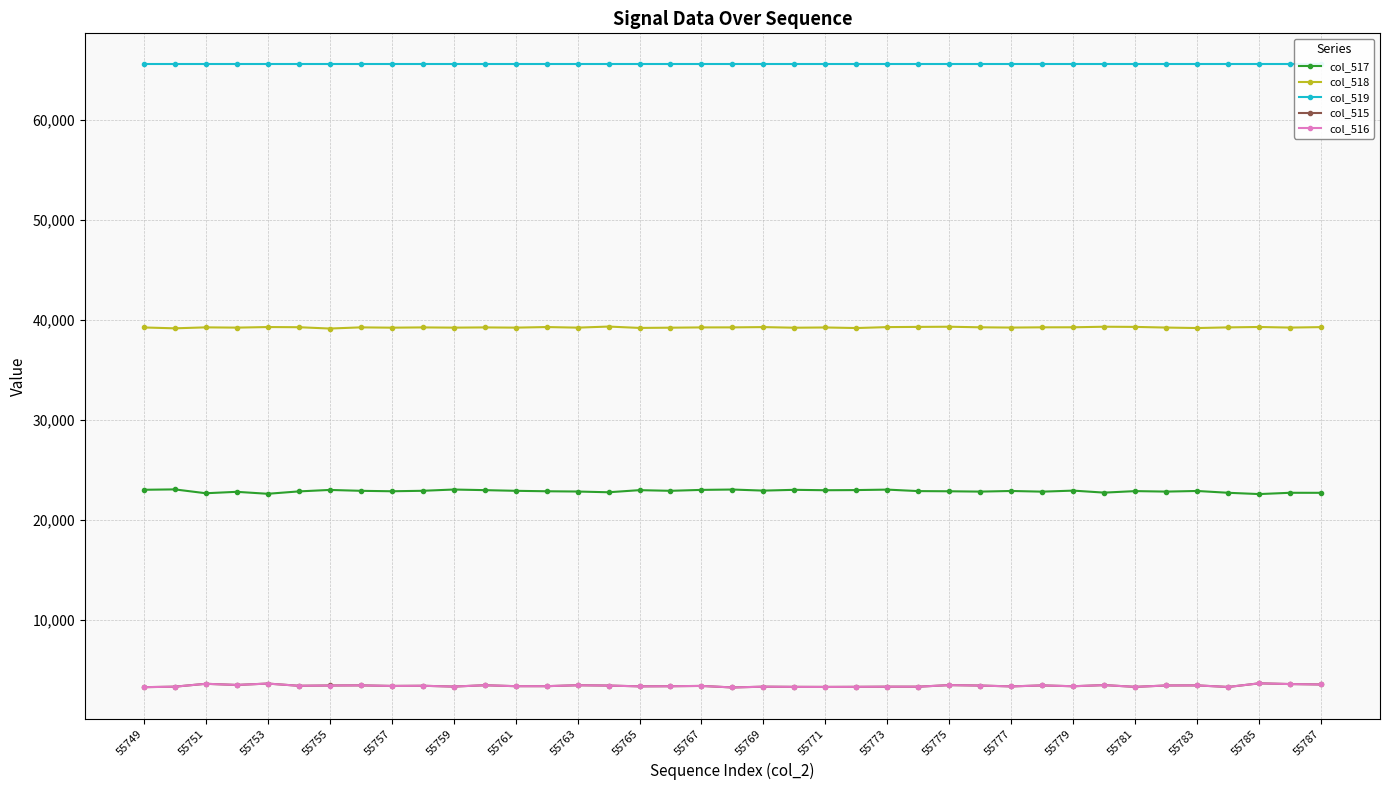

True or false: col_516 and col_517 cross at least once.

False